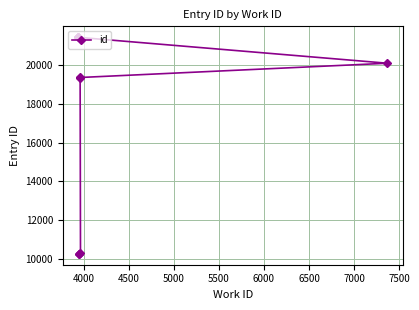

What is the minimum value shown in the chart?

10263